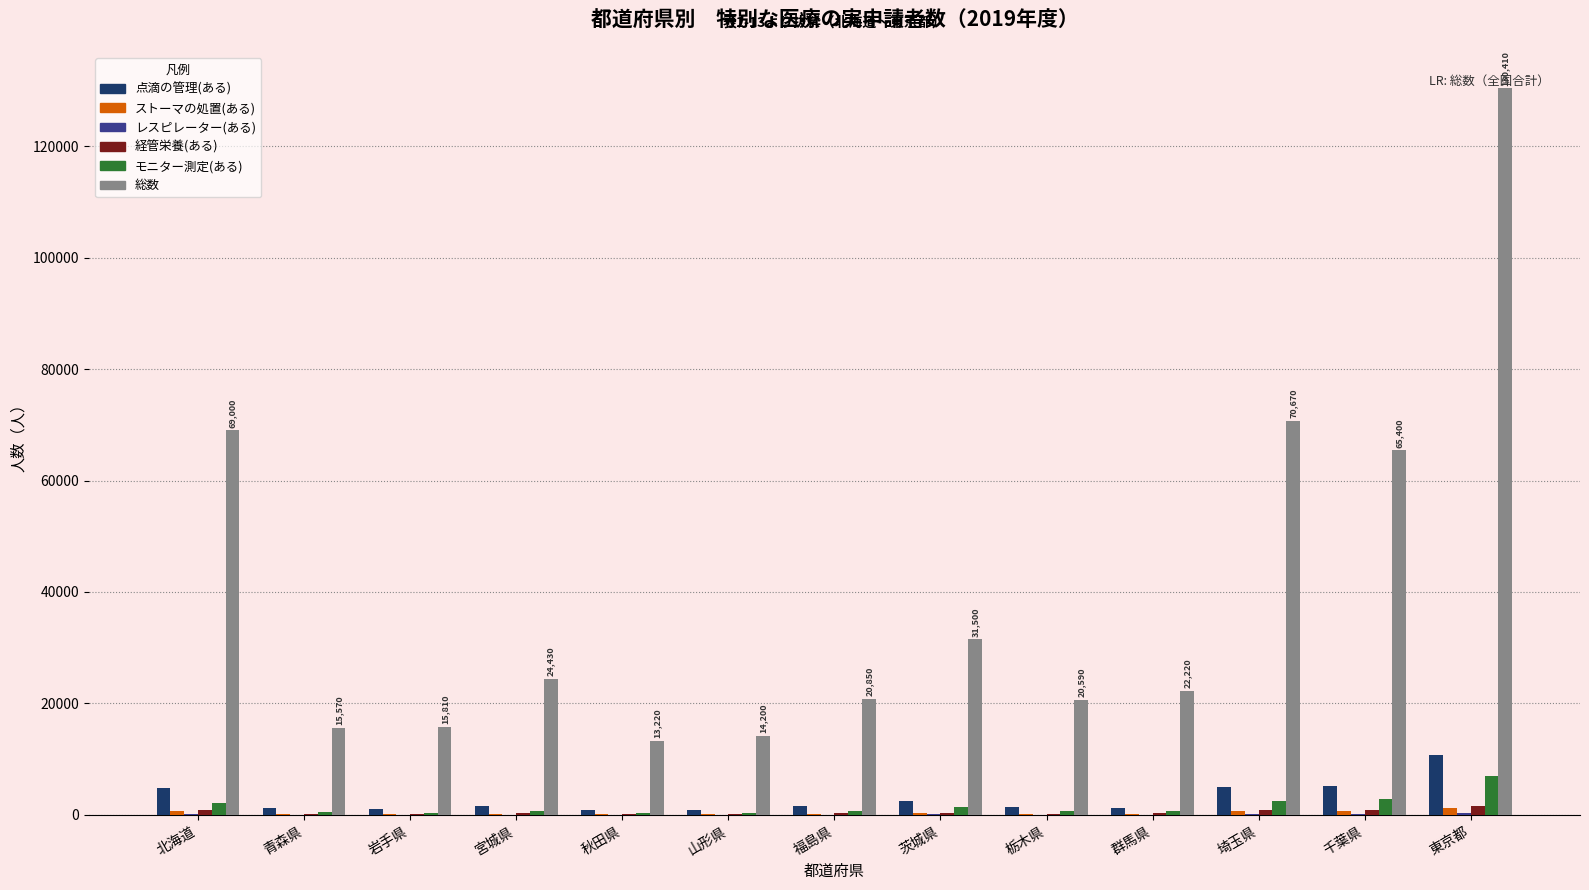

At which label does 経管栄養(ある) first exceed 250?

北海道